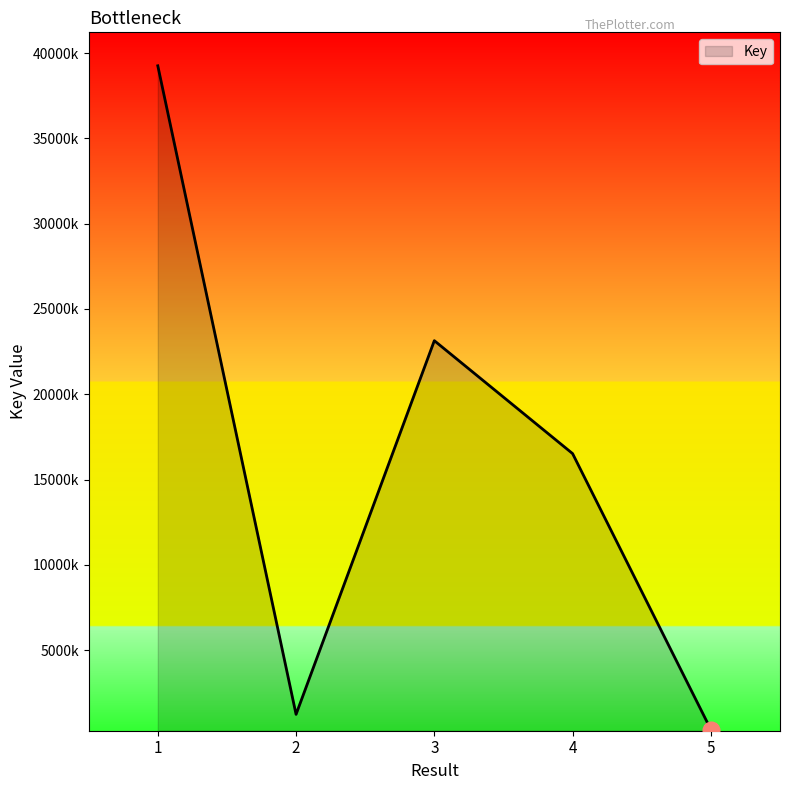

Does the chart display data point markers on the line(s)?

No